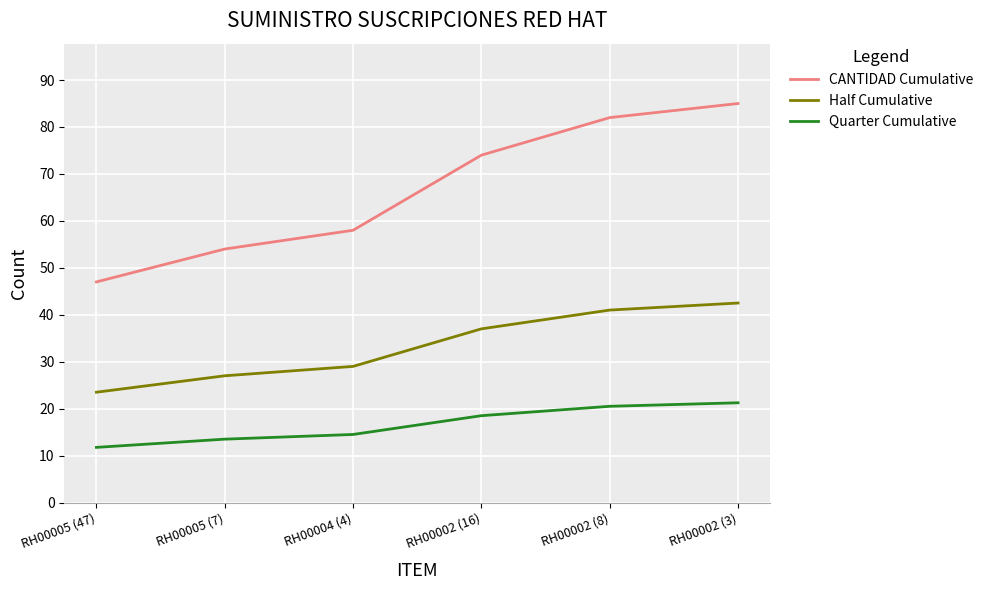

What is the average value of the Half Cumulative series?

33.3